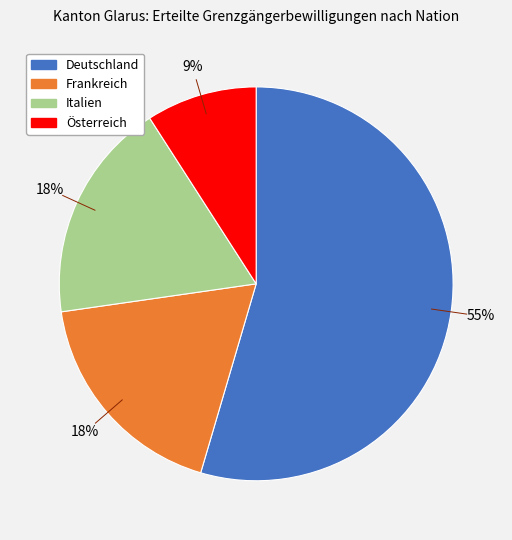

Between Österreich and Italien, which is larger?

Italien